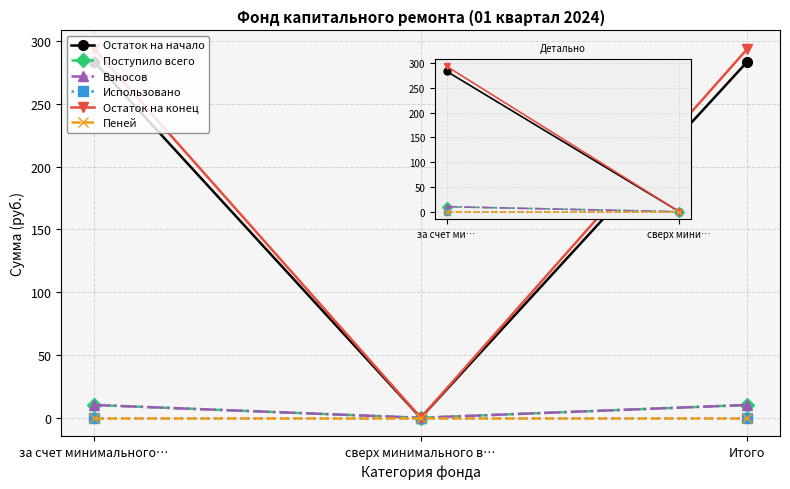

Which series changed the most between за счет ми… and сверх мини…?

Остаток на конец